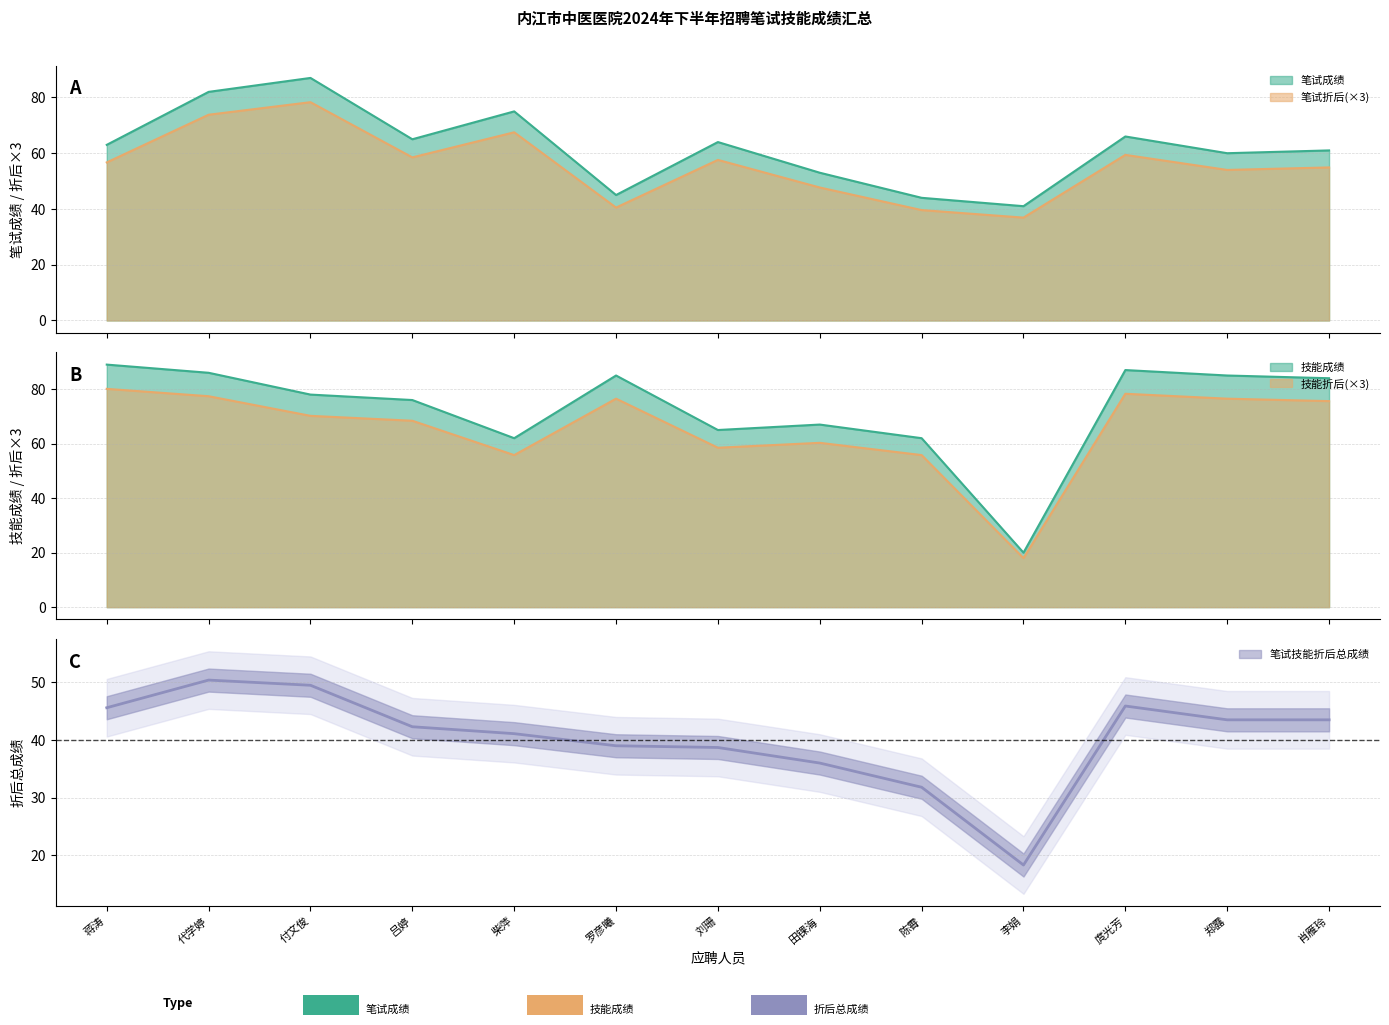

The 笔试折后 series shows 58.5 at 吕婷. True or false?

True